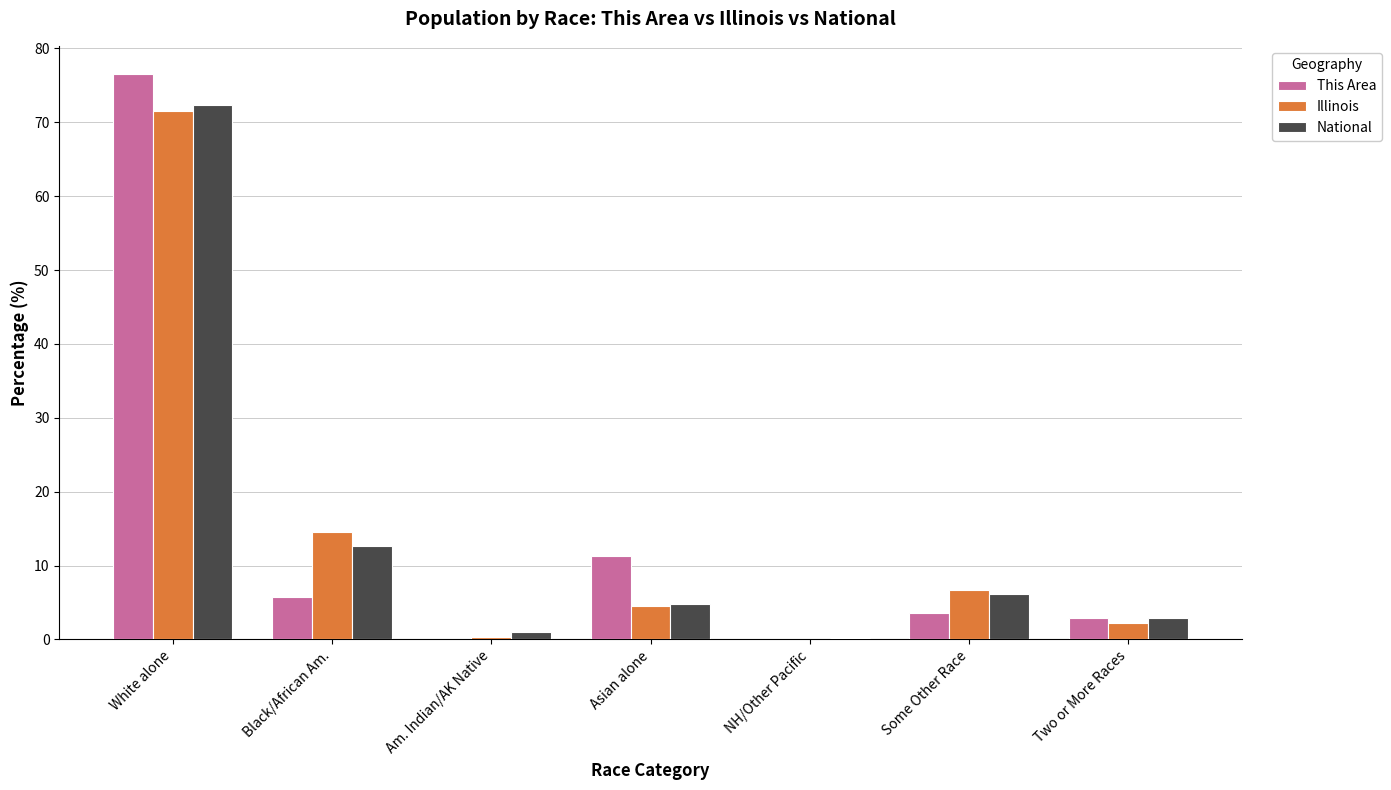

Which series changed the most between White alone and Am. Indian/AK Native?

This Area